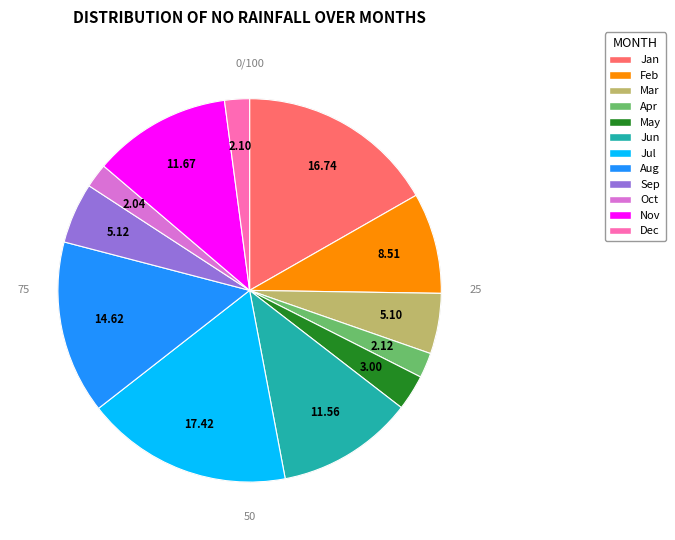

Approximately how many times larger is the value at Aug compared to Mar?

2.9